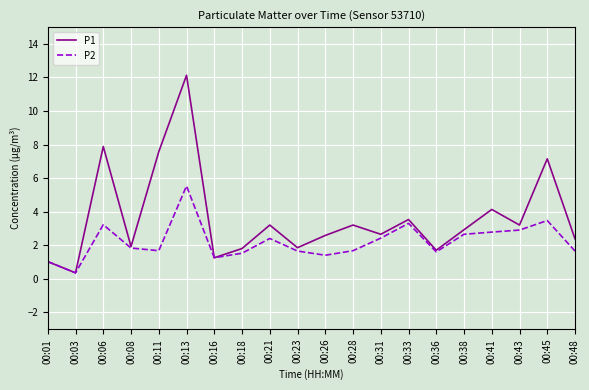

Which series changed the most between 00:28 and 00:38?

P2